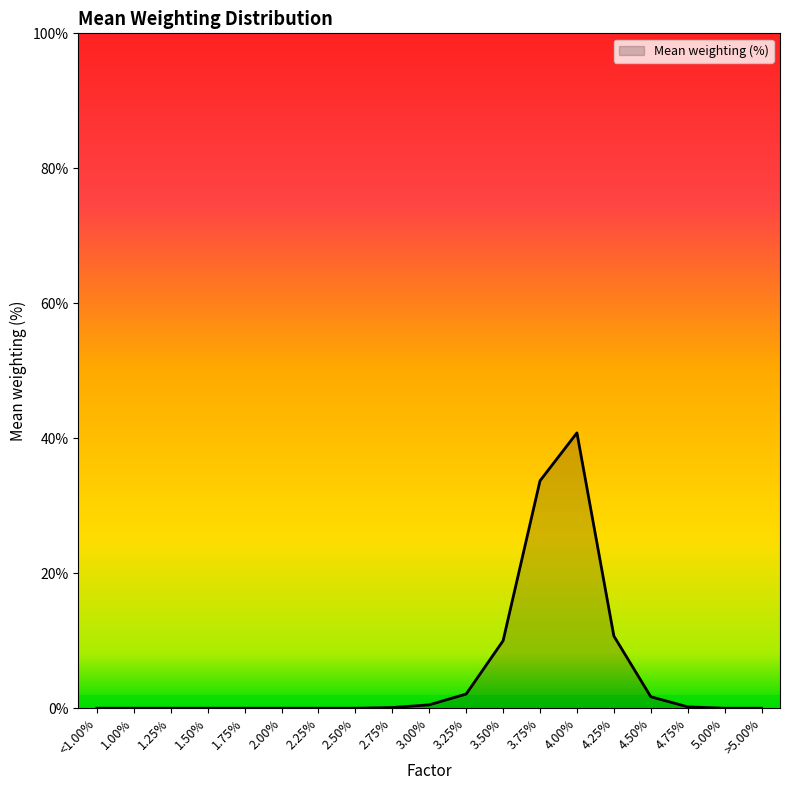

At which category does the chart reach its peak across all series?

4.00%